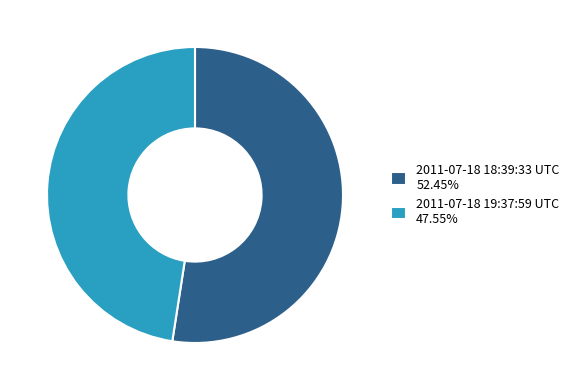

Is the sum of 2011-07-18 18:39:33 UTC 52.45% and 2011-07-18 19:37:59 UTC 47.55% greater than half?

Yes